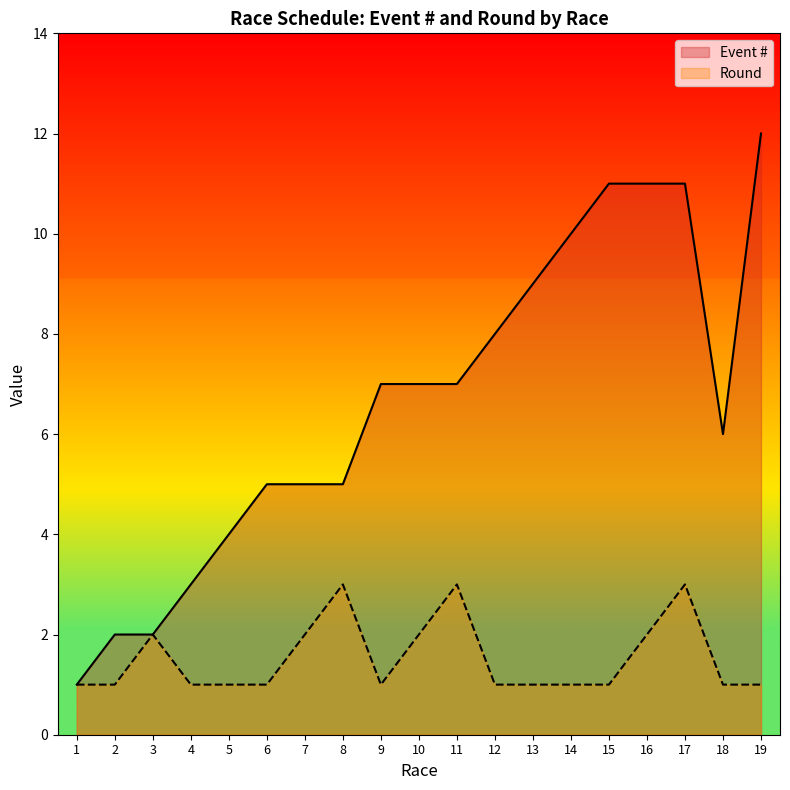

Between 18 and 15, which is larger?

15